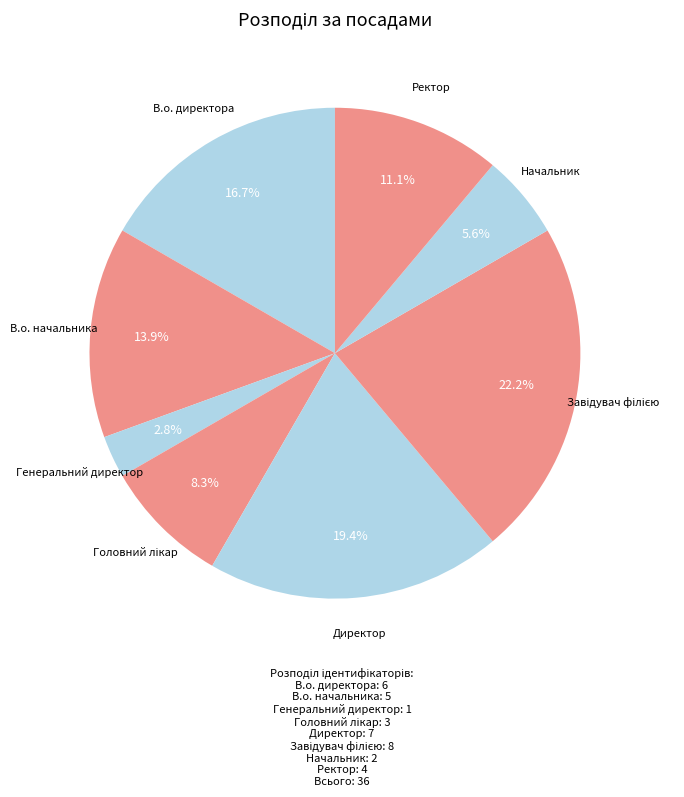

Which category has the smallest portion of the pie?

Генеральний директор